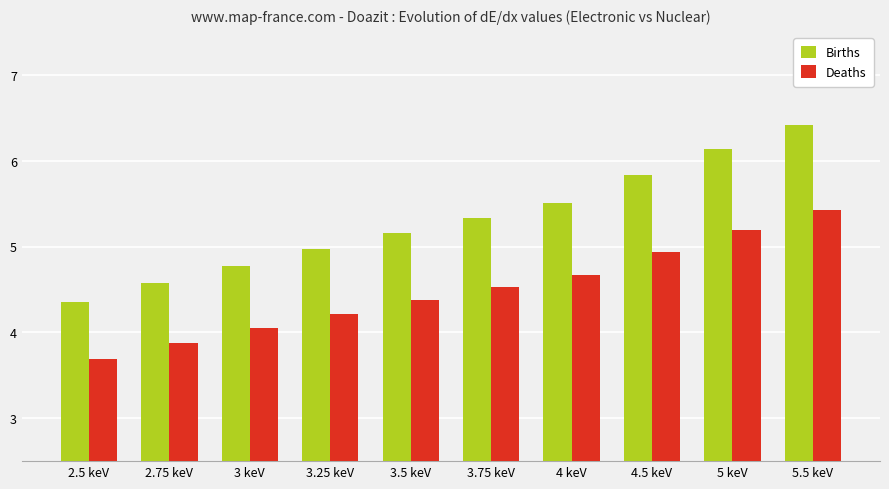

What position from the left is 3 keV?

3